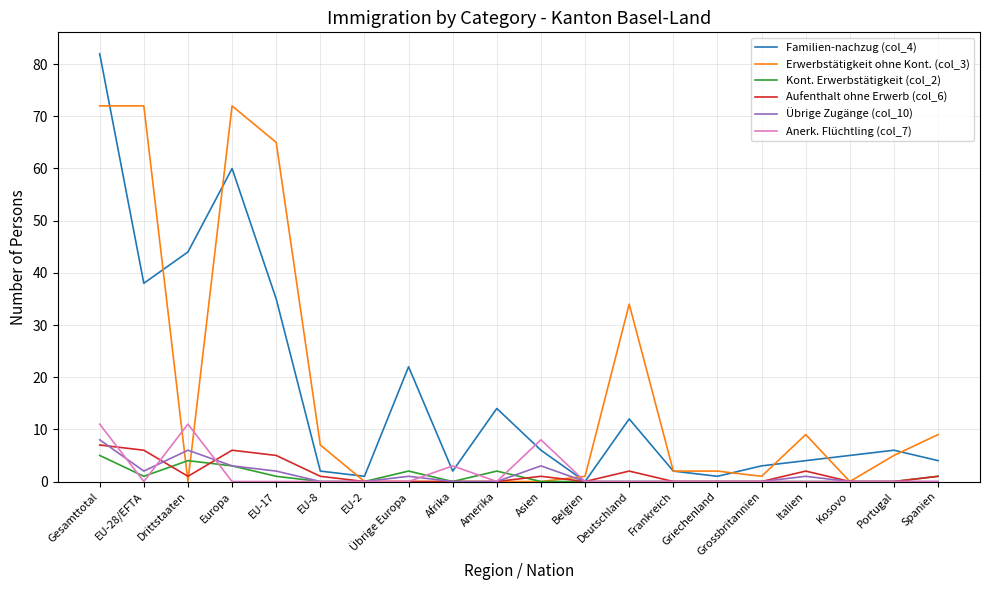

Rank the series by their maximum value, from lowest to highest.

Kont. Erwerbstätigkeit (col_2), Aufenthalt ohne Erwerb (col_6), Übrige Zugänge (col_10), Anerk. Flüchtling (col_7), Erwerbstätigkeit ohne Kont. (col_3), Familien-nachzug (col_4)